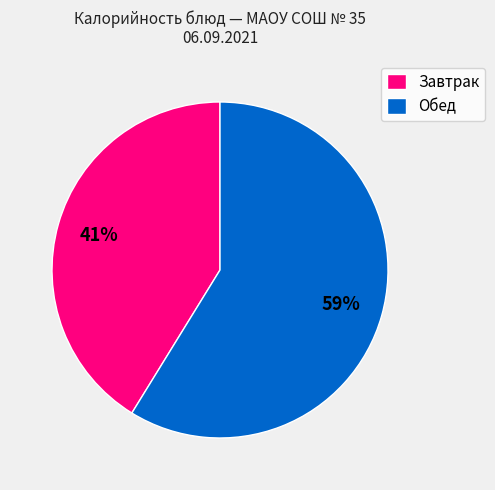

Which category has the smallest portion of the pie?

Завтрак